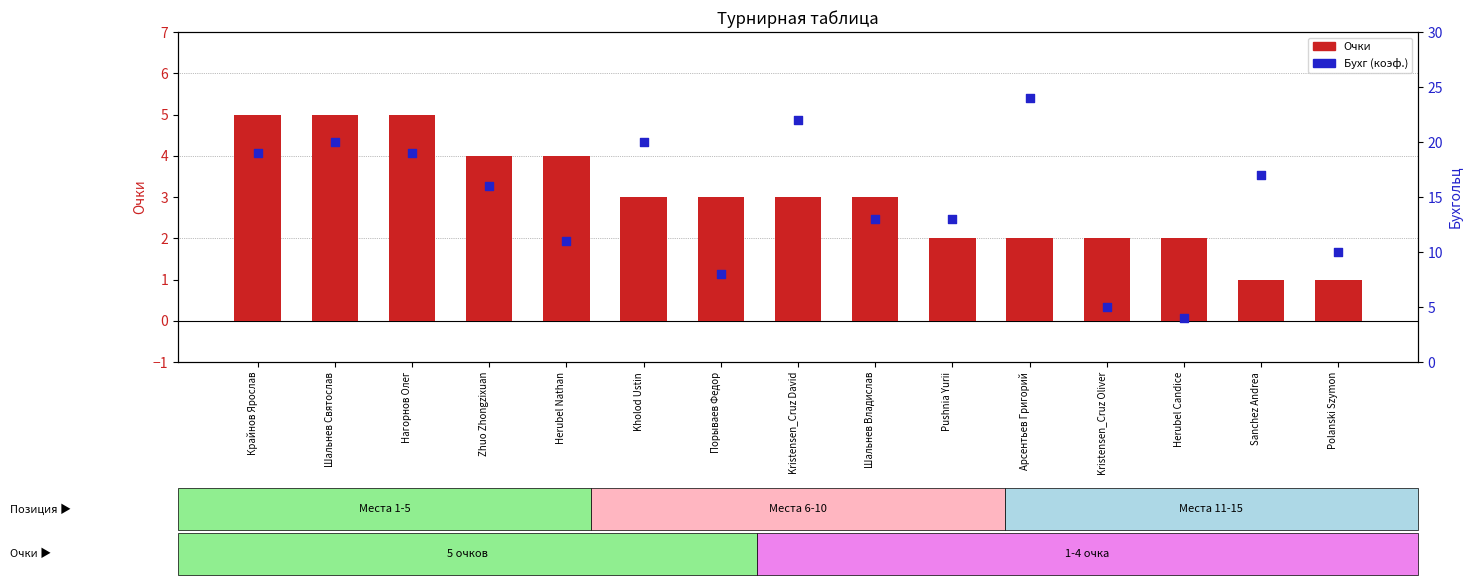

Which series has the largest total across all categories?

Бухг